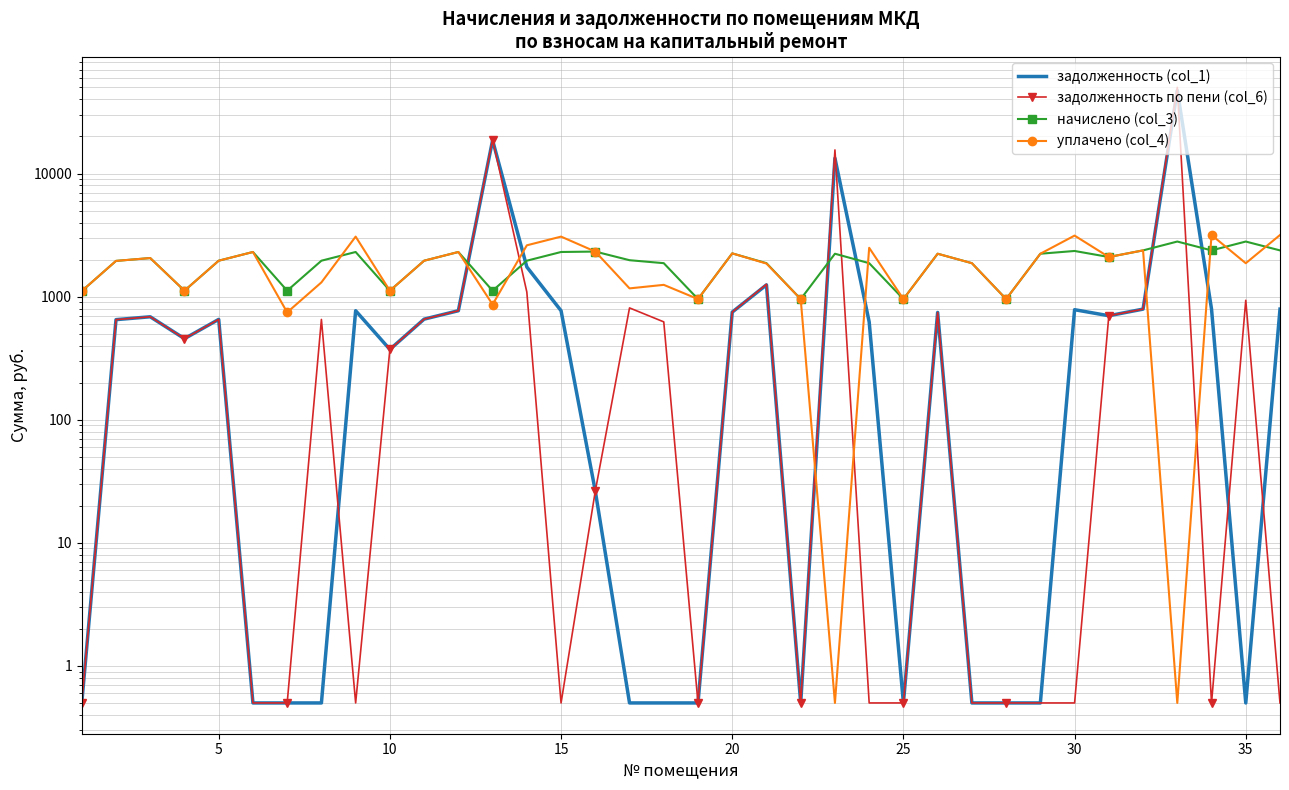

Rank the series by their maximum value, from highest to lowest.

задолженность по пени (col_6), задолженность (col_1), уплачено (col_4), начислено (col_3)